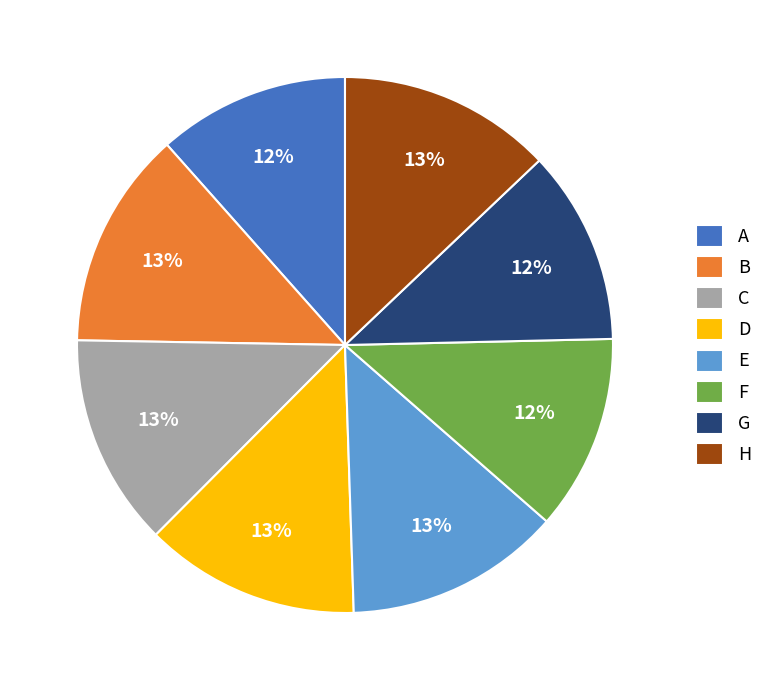

Is the sum of B and G greater than half?

No